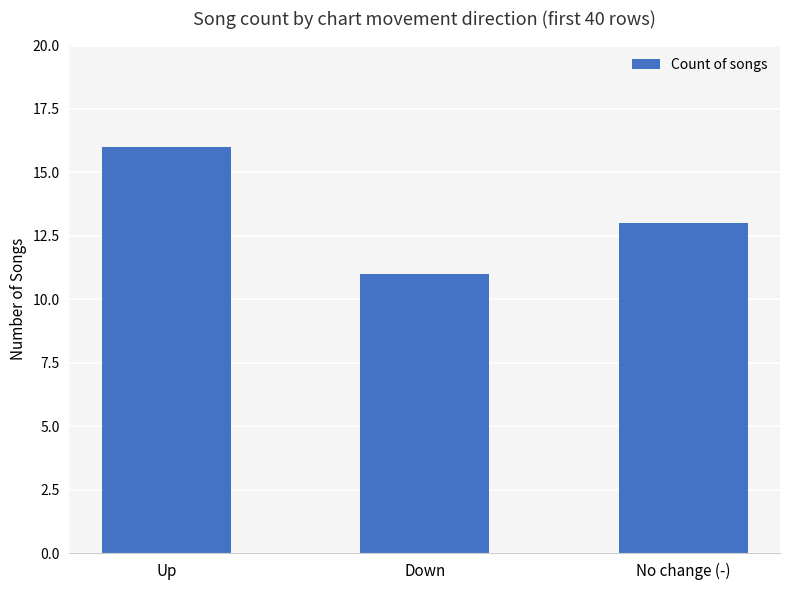

What is the greatest value displayed?

16